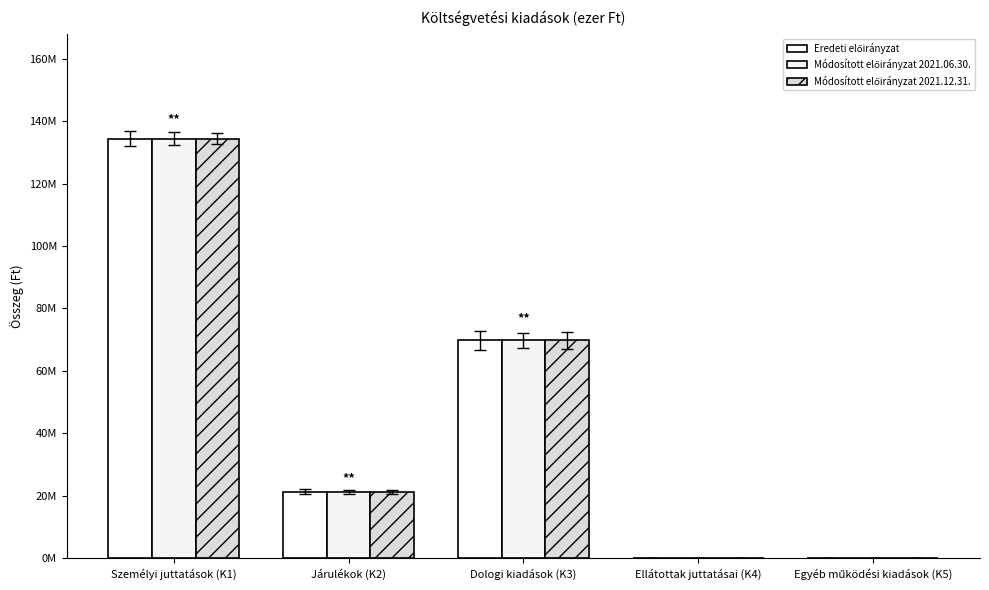

At which label is Módosított előirányzat 2021.06.30. closest to 67200847?

Dologi kiadások (K3)